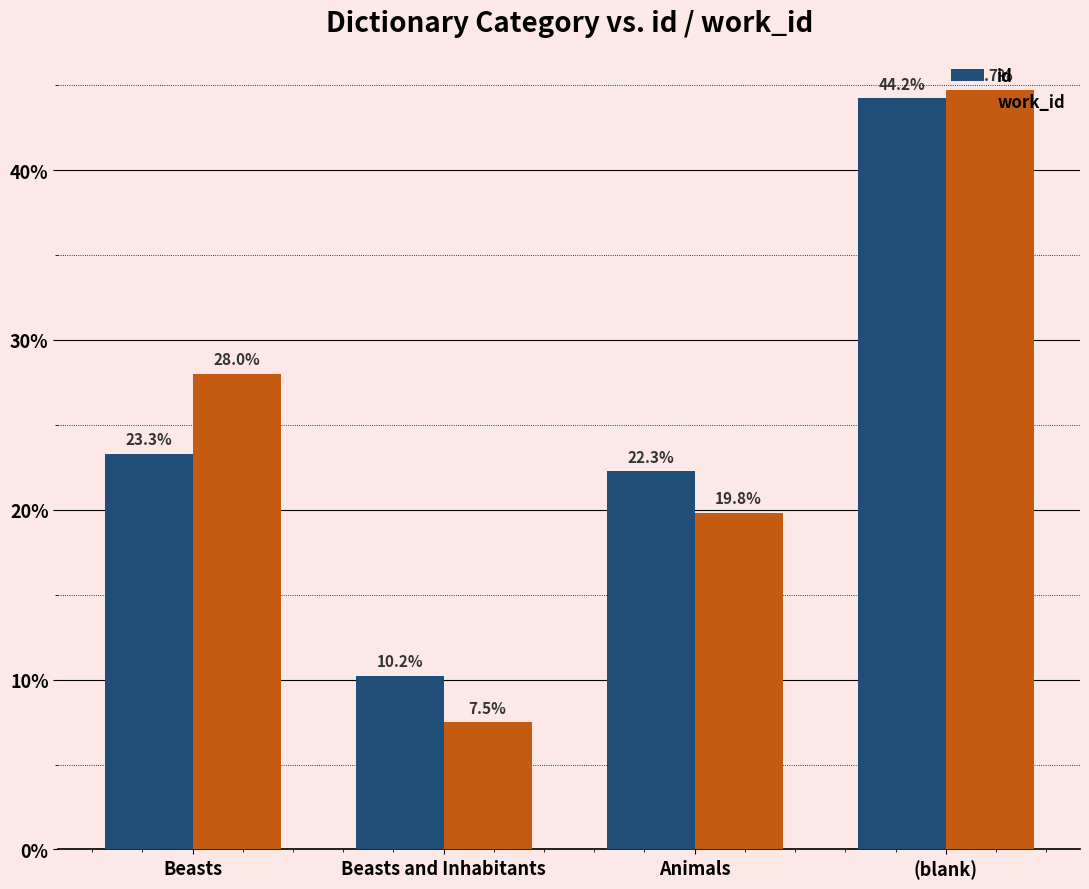

What are all the series names shown in the legend?

id, work_id